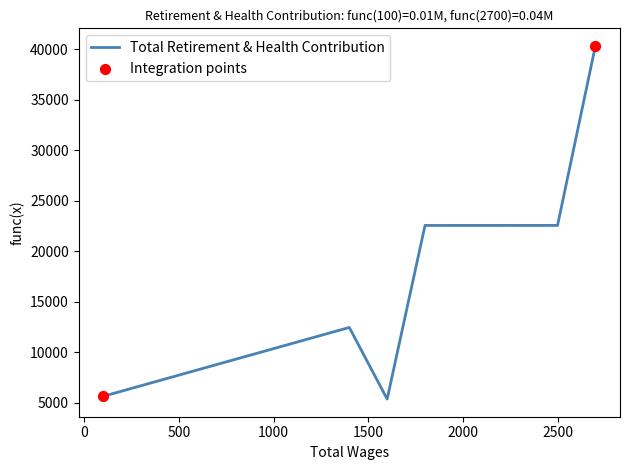

What is the difference between the second highest and minimum values?

17204